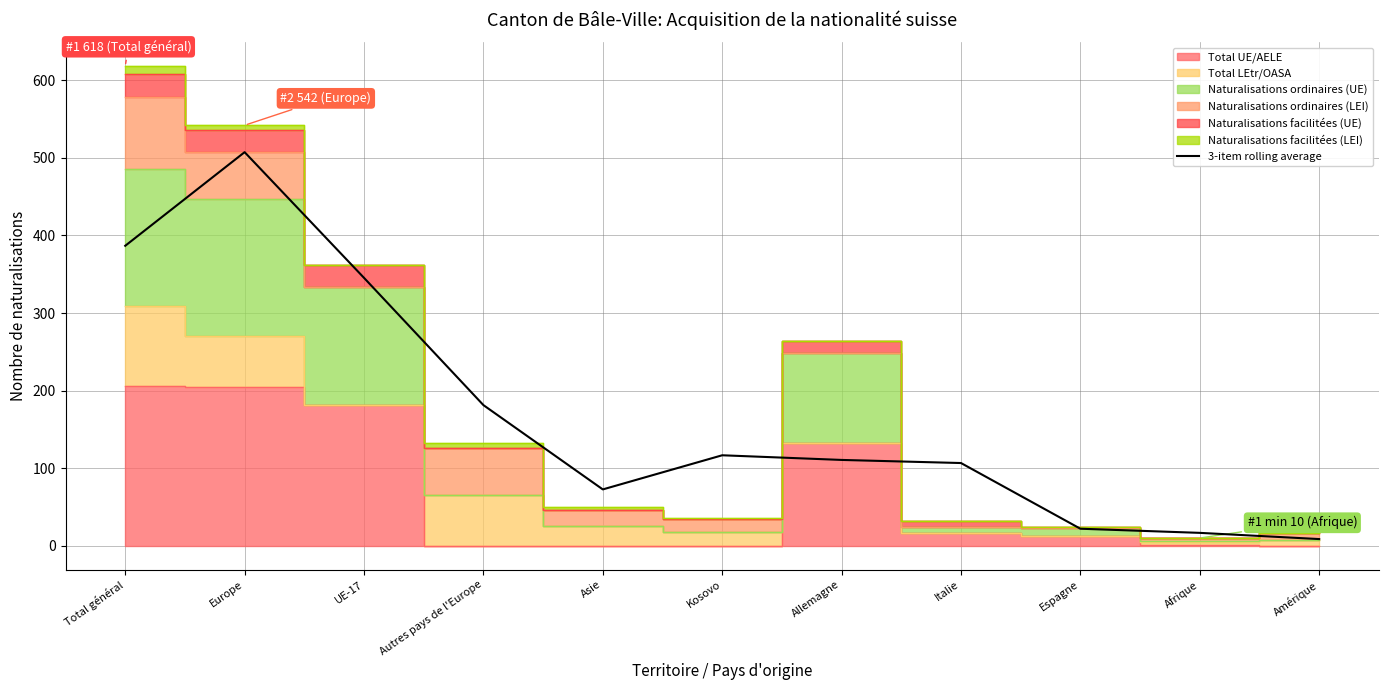

What position from the right is Total général?

11